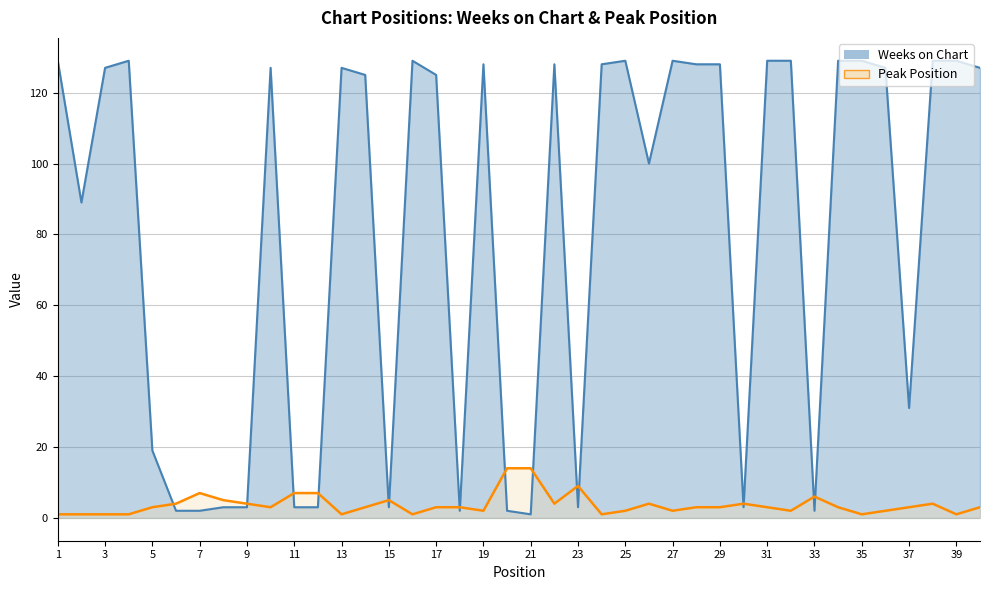

How many intersections are there between Weeks on Chart and Peak Position?

16